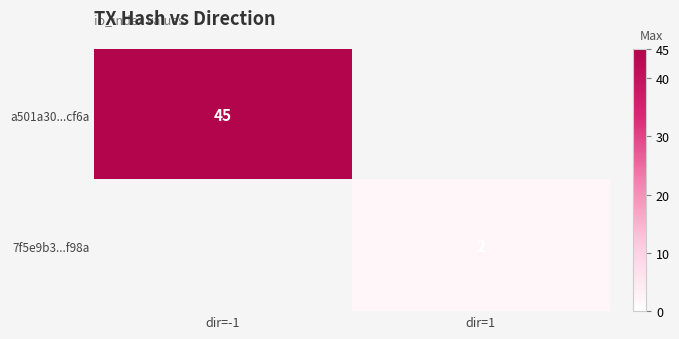

The a501a30...cf6a series shows 71 at dir=-1. True or false?

False